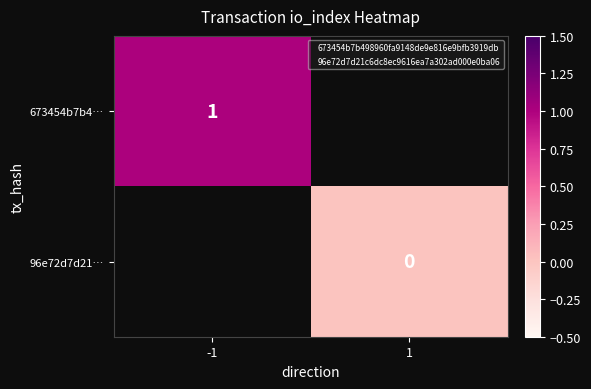

Rank the categories by 96e72d7d21… value from lowest to highest.

-1, 1